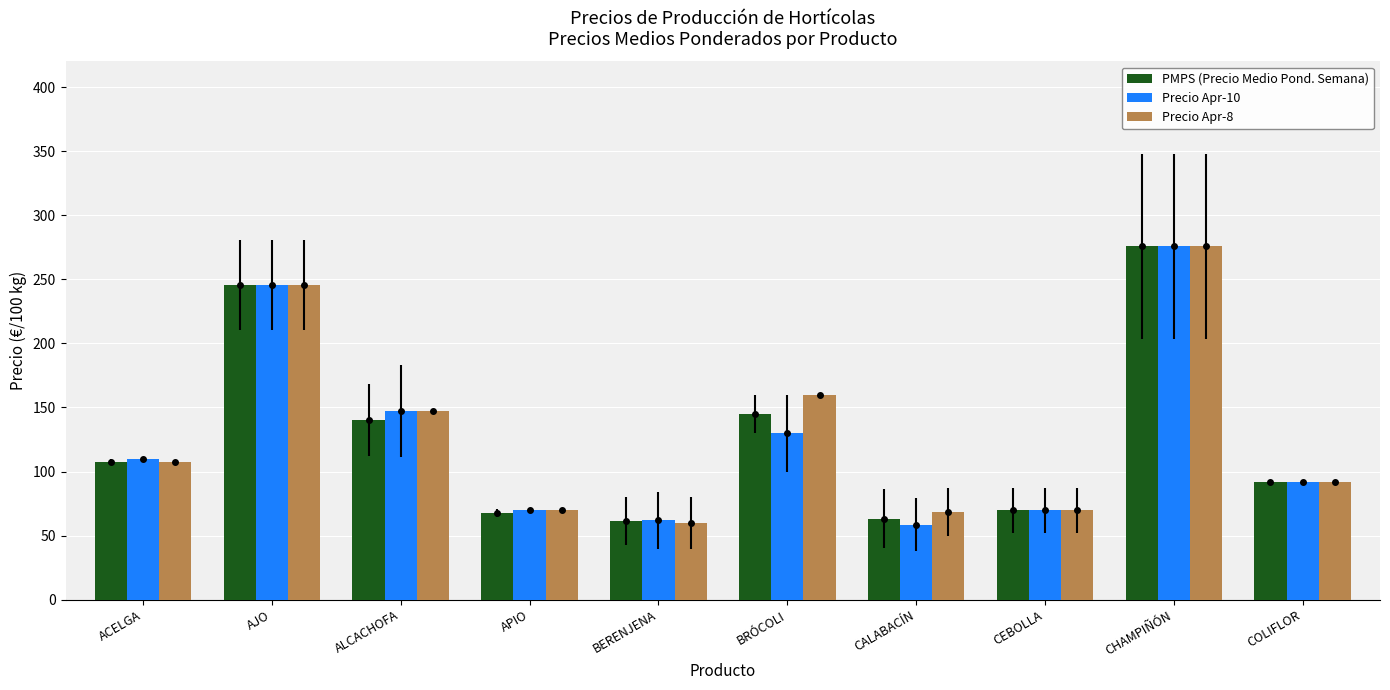

What position from the right is CEBOLLA?

3